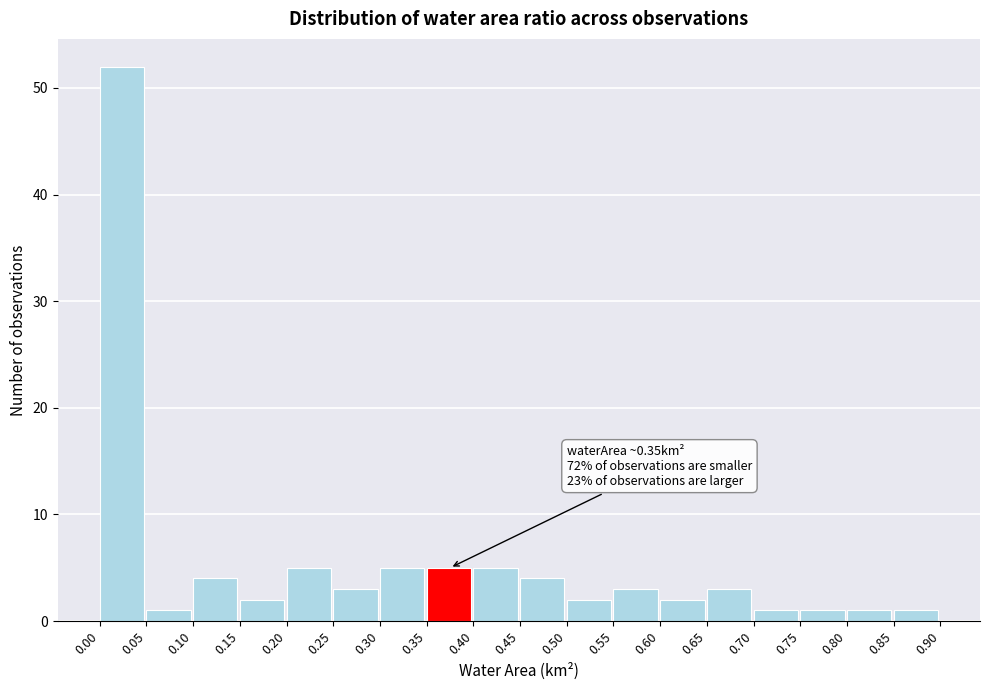

Which range on the x-axis has the tallest bar?

0.00 to 0.05